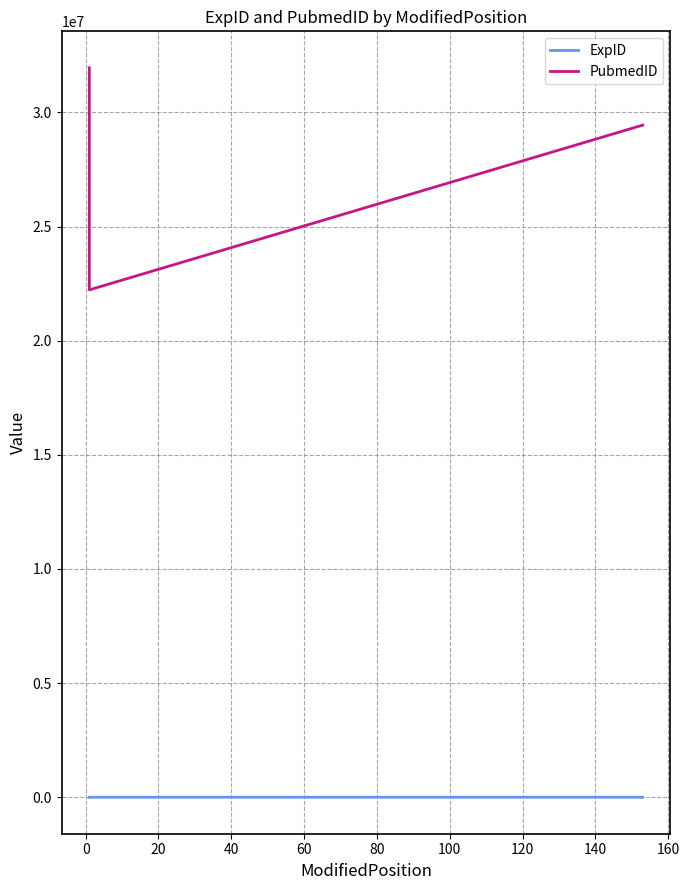

True or false: PubmedID and ExpID cross at least once.

False